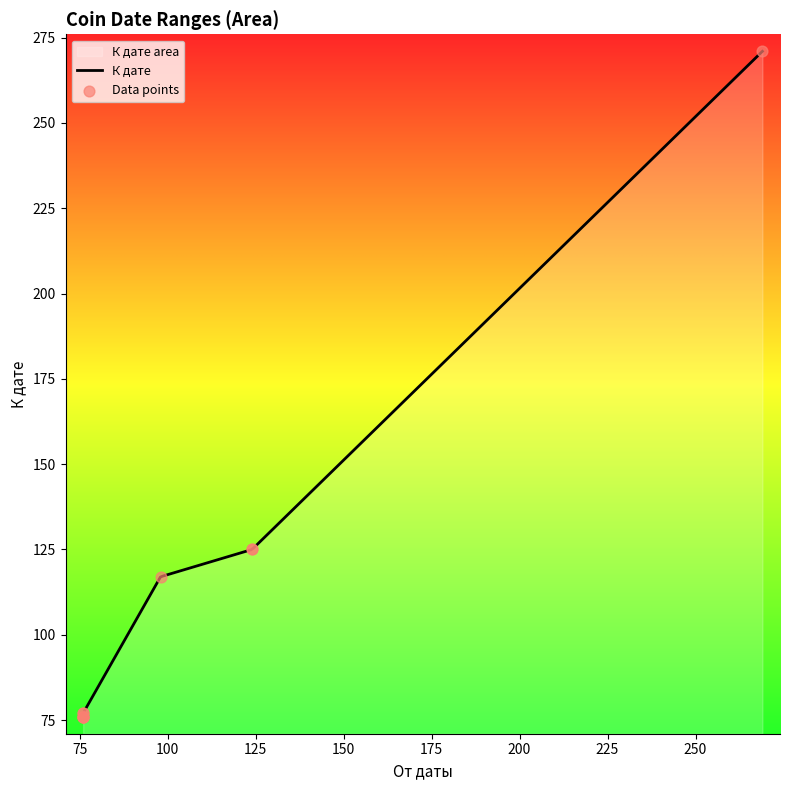

Approximately how many times larger is the value at 269 compared to 76?

3.5